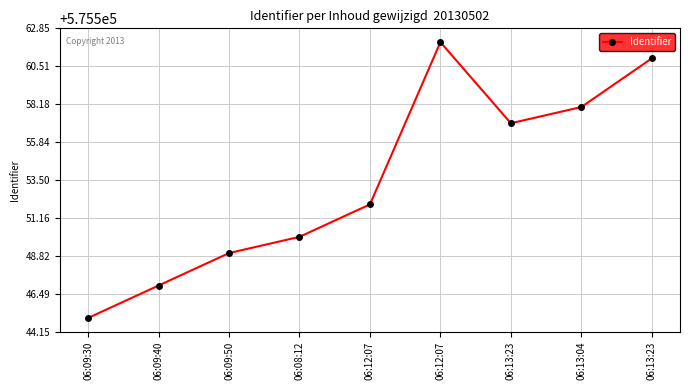

What is the change in value from 06:13:04 to 06:13:23?

+3